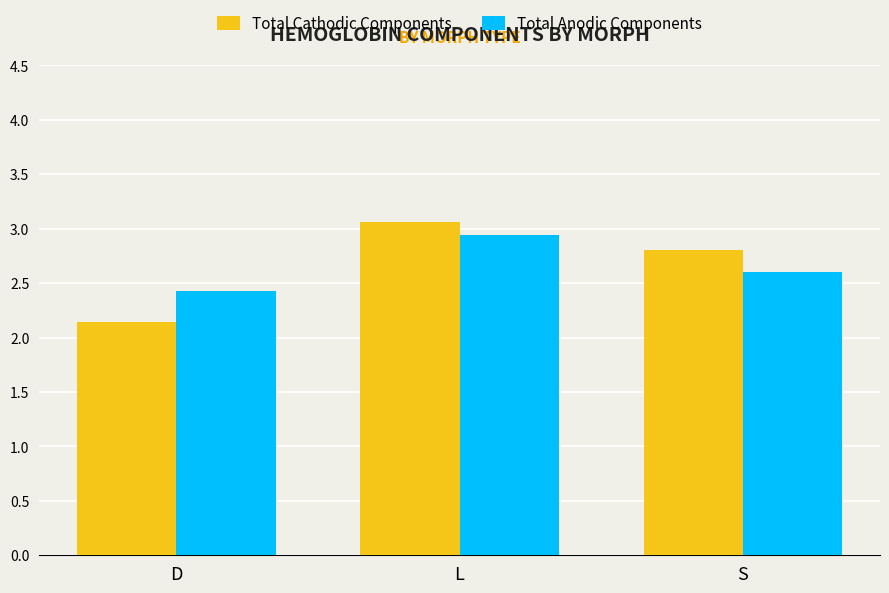

Is it true that Total Cathodic Components equals 1.9 at L?

False